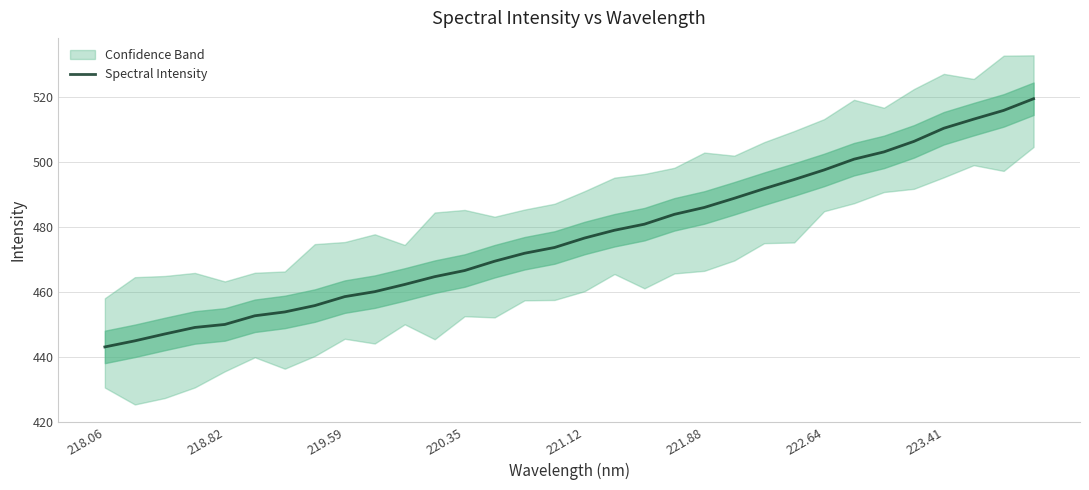

Is it true that Spectral Intensity equals 734.7 at 220.35?

False